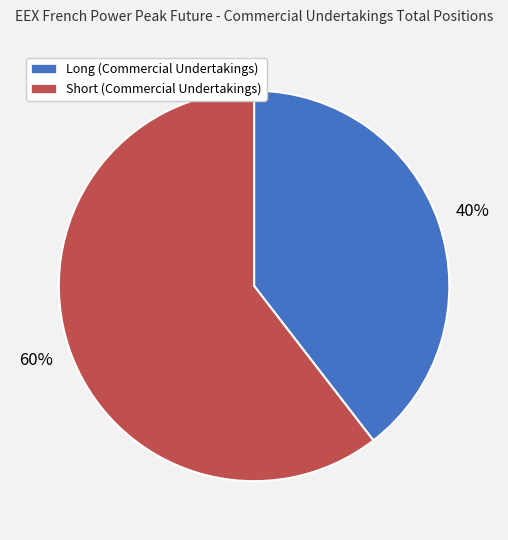

Combined, do Long (Commercial Undertakings) and Short (Commercial Undertakings) account for over 50%?

Yes